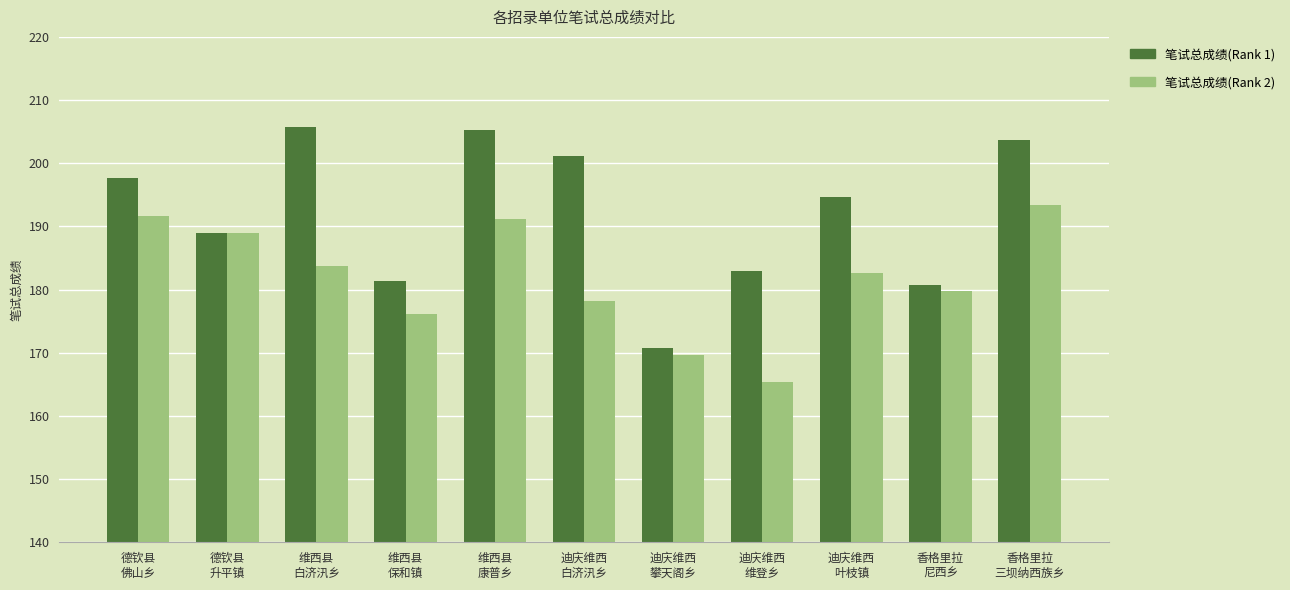

Which series has the largest total across all categories?

笔试总成绩(Rank 1)